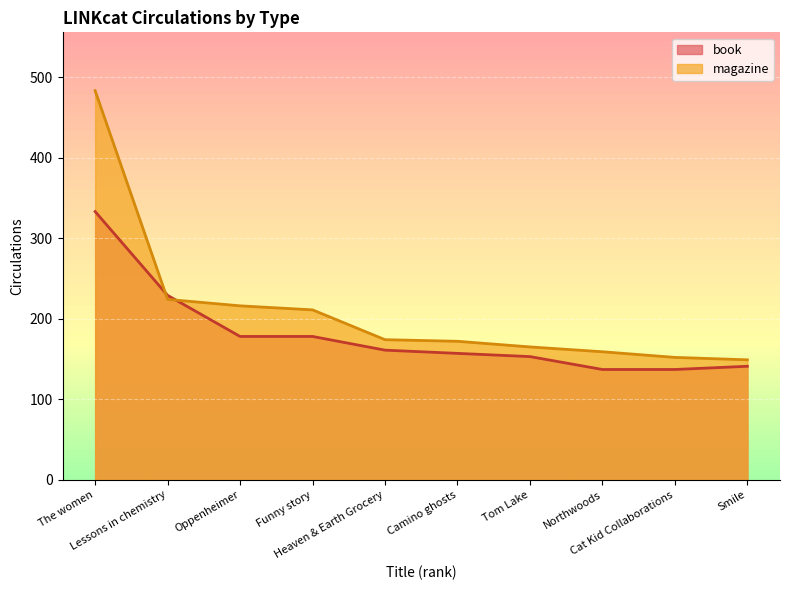

What is the difference between the magazine values at The women and Funny story?

272